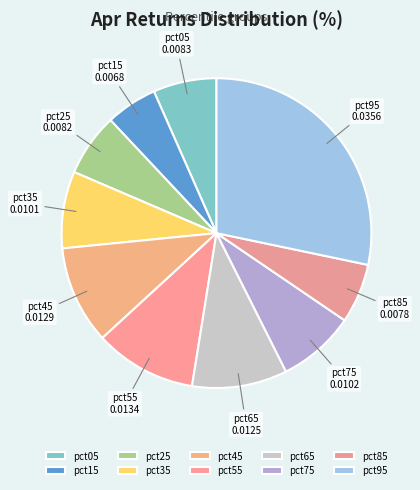

How many segments does this pie chart have?

10